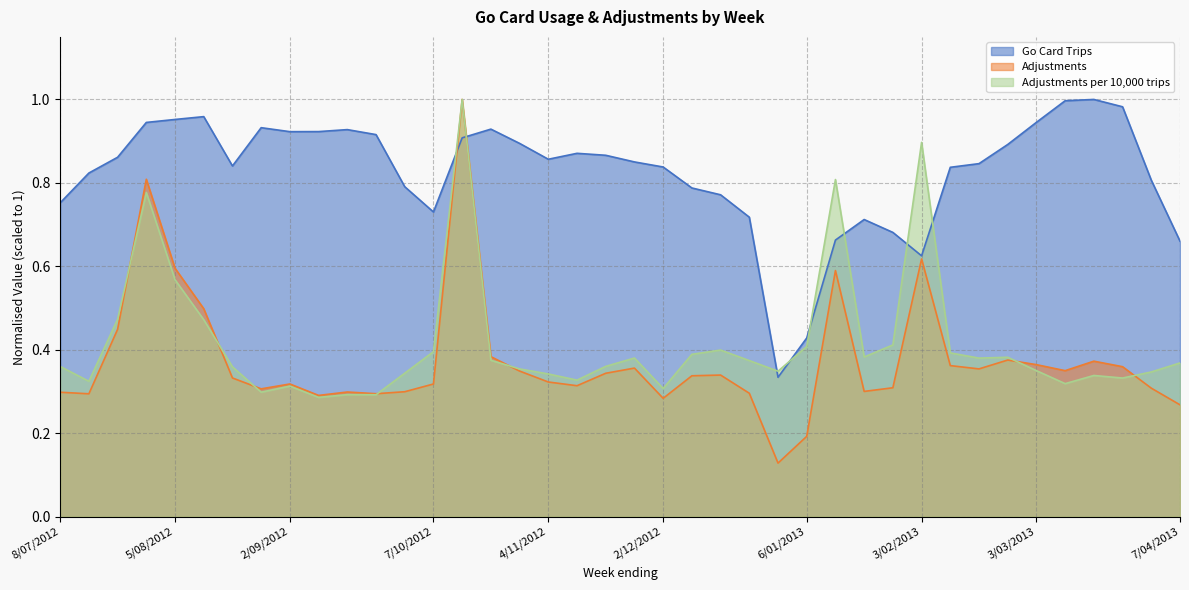

How many categories are shown in the chart?

40